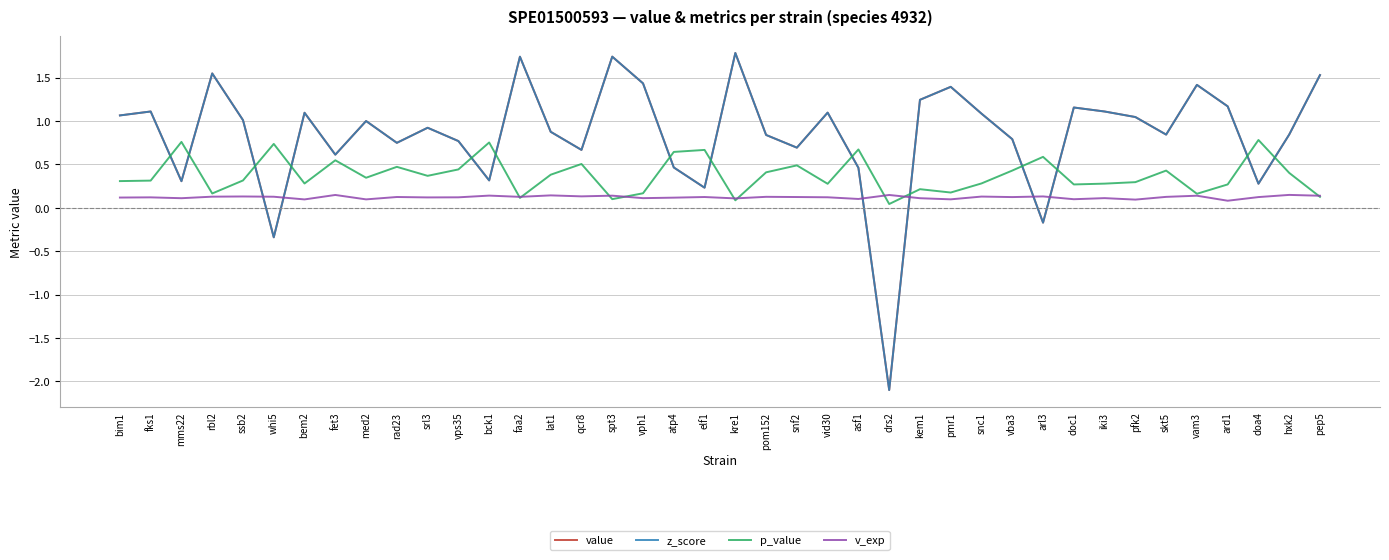

Rank the series at vph1 from highest to lowest value.

value, z_score, p_value, v_exp